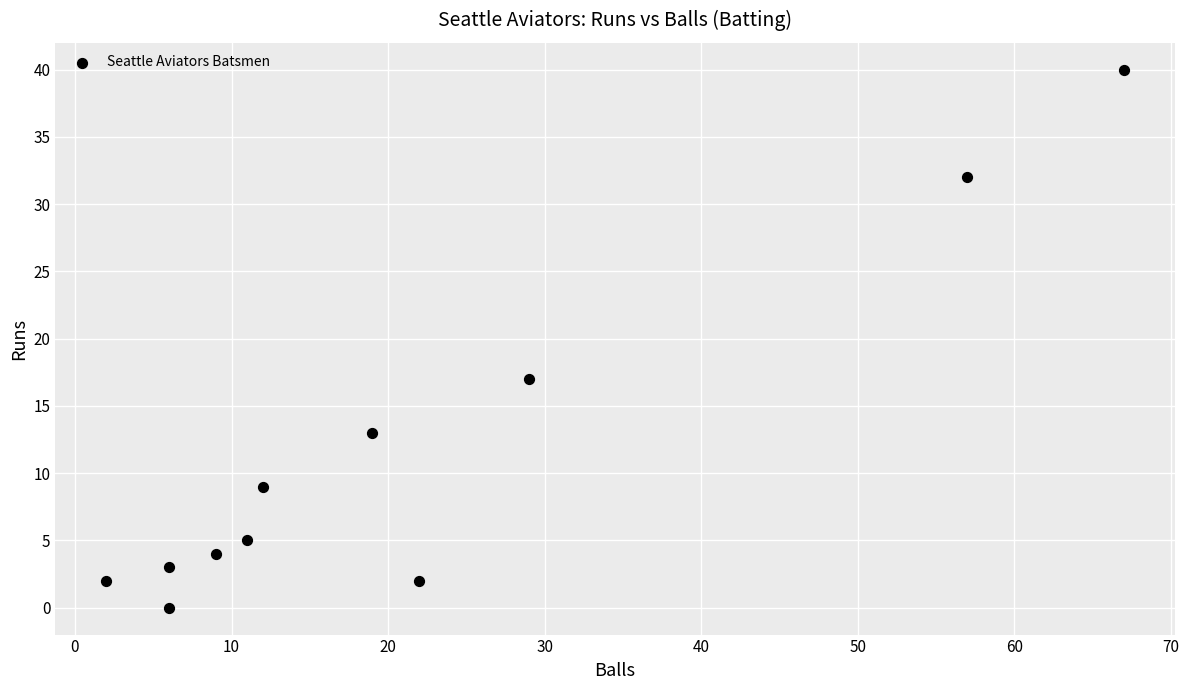

What is the range of Y values (max minus min)?

40